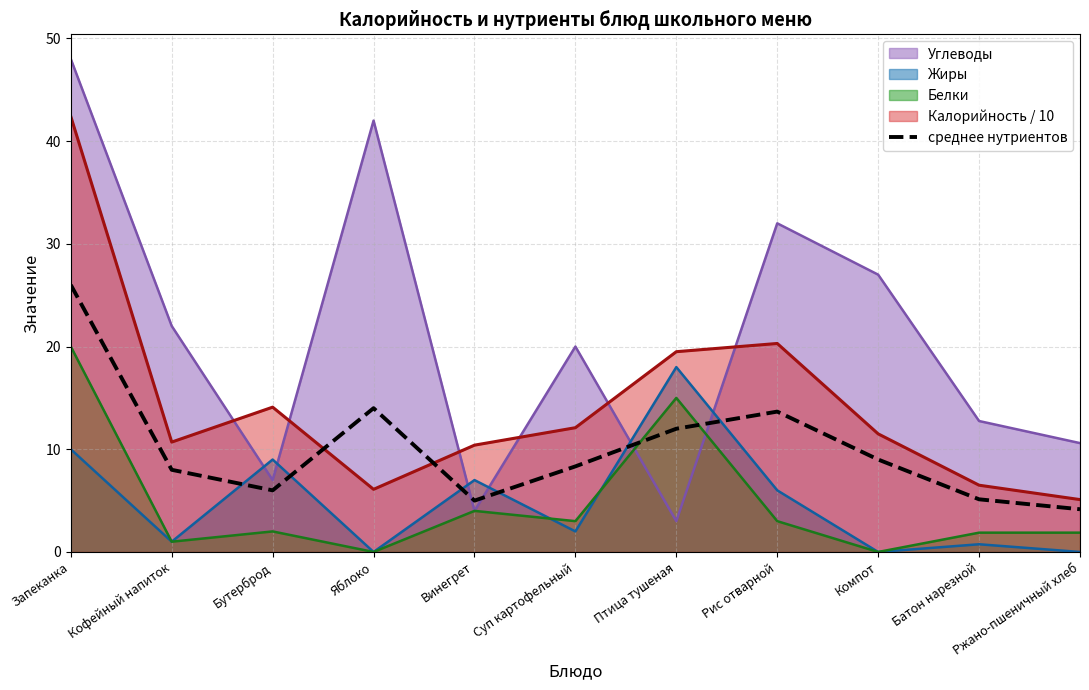

True or false: Углеводы and Калорийность / 10 intersect in this chart.

True